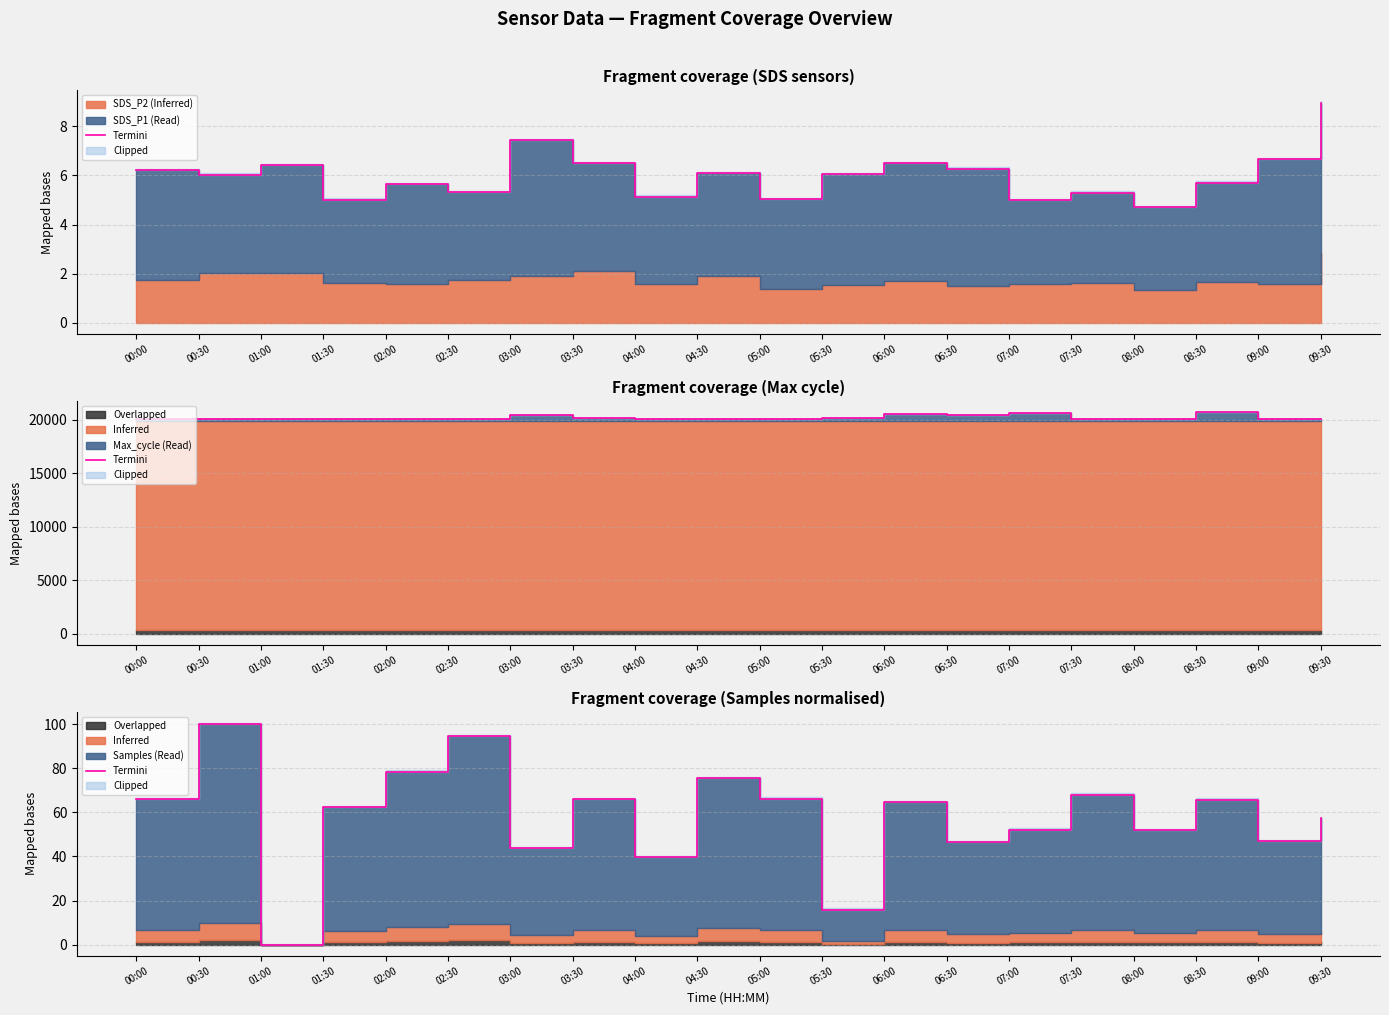

Reading left to right, list all the values displayed in this chart.

00:00=65.9	00:30=100.0	01:00=0.0	01:30=62.5	02:00=78.5	02:30=94.5	03:00=43.8	03:30=65.9	04:00=39.7	04:30=75.7	05:00=66.3	05:30=15.9	06:00=64.6	06:30=46.6	07:00=52.2	07:30=68.1	08:00=51.8	08:30=65.8	09:00=47.0	09:30=57.4